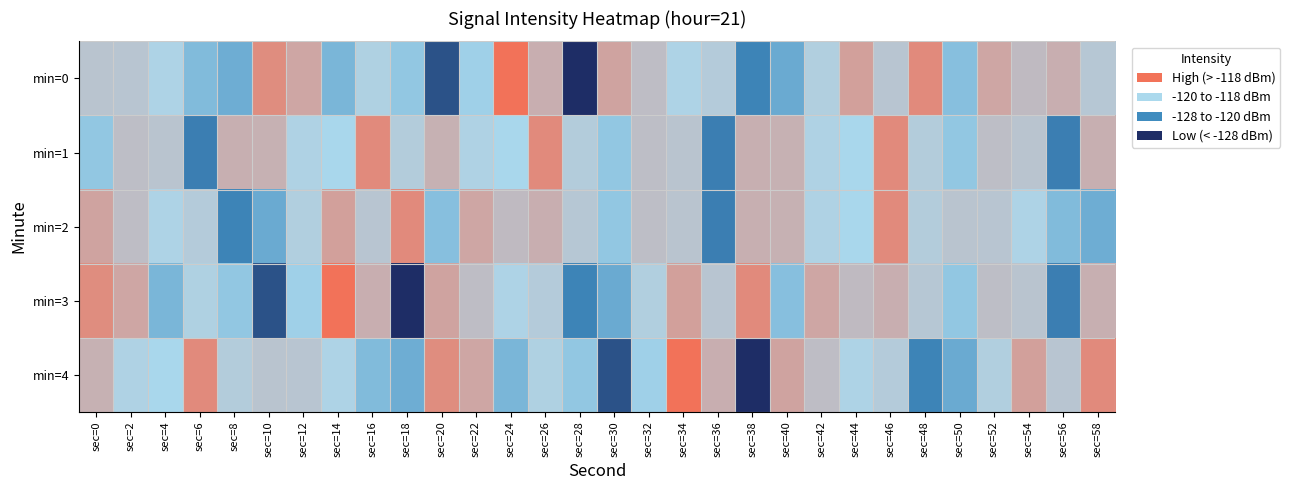

Between sec=42 and sec=24, which is larger?

sec=24